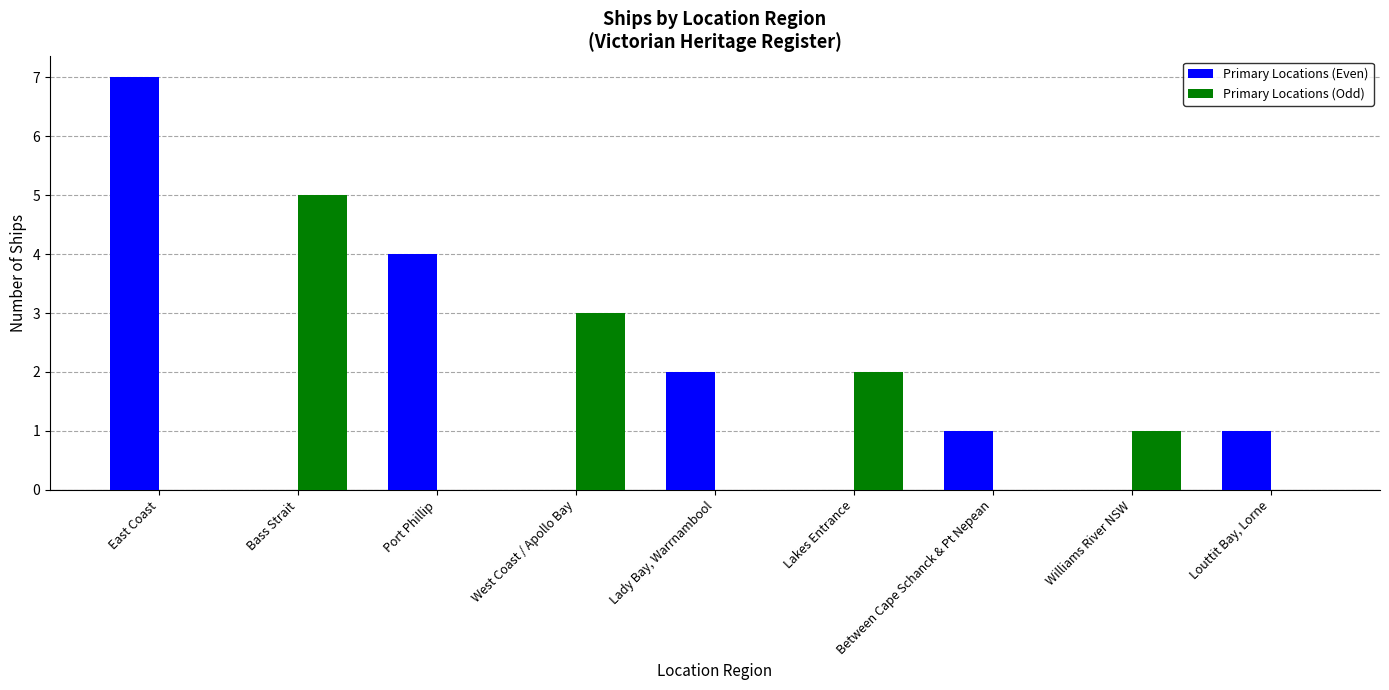

What is the sum of all Primary Locations (Odd) values?

11